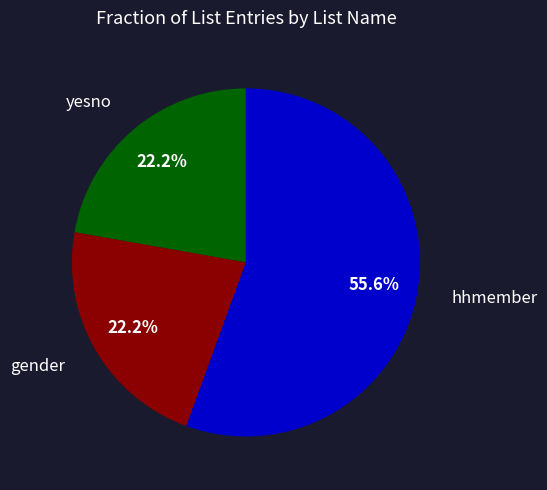

Does any single category account for the majority?

Yes